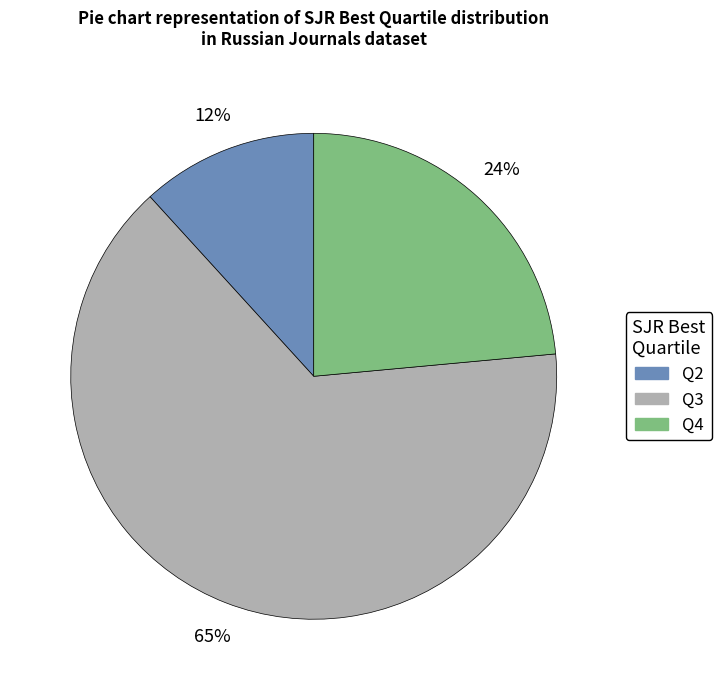

To the nearest percent, what is the average slice percentage?

33%